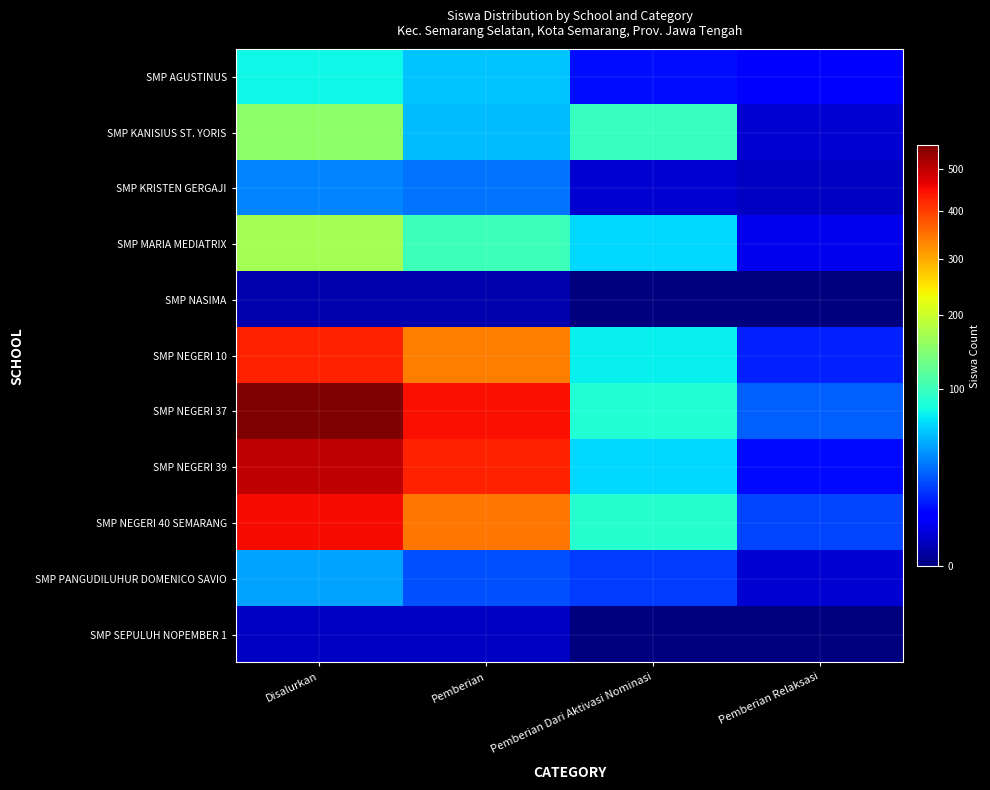

Reading left to right, what are all the values shown in this chart?

SMP AGUSTINUS: Disalurkan=76	Pemberian=57	Pemberian Dari Aktivasi Nominasi=11	Pemberian Relaksasi=8
SMP KANISIUS ST. YORIS: Disalurkan=154	Pemberian=54	Pemberian Dari Aktivasi Nominasi=97	Pemberian Relaksasi=3
SMP KRISTEN GERGAJI: Disalurkan=37	Pemberian=32	Pemberian Dari Aktivasi Nominasi=3	Pemberian Relaksasi=2
SMP MARIA MEDIATRIX: Disalurkan=170	Pemberian=101	Pemberian Dari Aktivasi Nominasi=64	Pemberian Relaksasi=5
SMP NASIMA: Disalurkan=1	Pemberian=1	Pemberian Dari Aktivasi Nominasi=0	Pemberian Relaksasi=0
SMP NEGERI 10: Disalurkan=428	Pemberian=340	Pemberian Dari Aktivasi Nominasi=74	Pemberian Relaksasi=14
SMP NEGERI 37: Disalurkan=563	Pemberian=449	Pemberian Dari Aktivasi Nominasi=87	Pemberian Relaksasi=27
SMP NEGERI 39: Disalurkan=503	Pemberian=429	Pemberian Dari Aktivasi Nominasi=64	Pemberian Relaksasi=10
SMP NEGERI 40 SEMARANG: Disalurkan=454	Pemberian=345	Pemberian Dari Aktivasi Nominasi=88	Pemberian Relaksasi=21
SMP PANGUDILUHUR DOMENICO SAVIO: Disalurkan=46	Pemberian=24	Pemberian Dari Aktivasi Nominasi=19	Pemberian Relaksasi=3
SMP SEPULUH NOPEMBER 1: Disalurkan=2	Pemberian=2	Pemberian Dari Aktivasi Nominasi=0	Pemberian Relaksasi=0